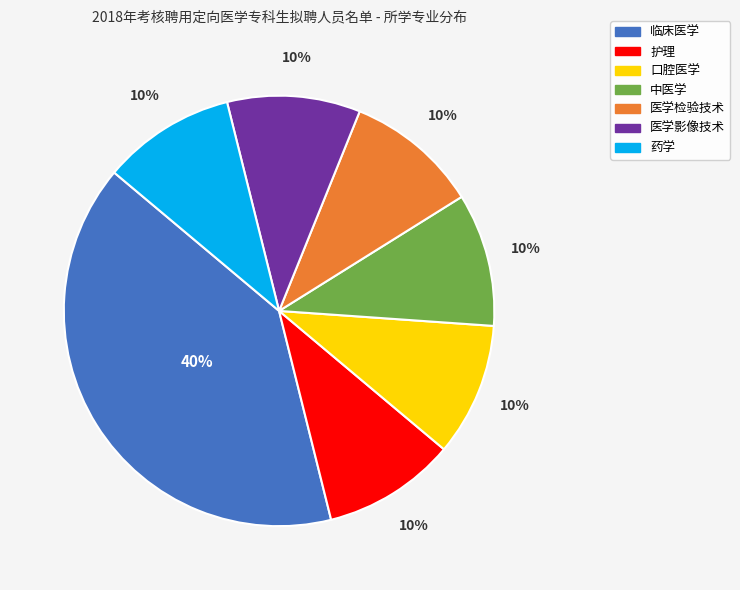

What is the ratio of the value at 药学 to the value at 医学检验技术?

1.0